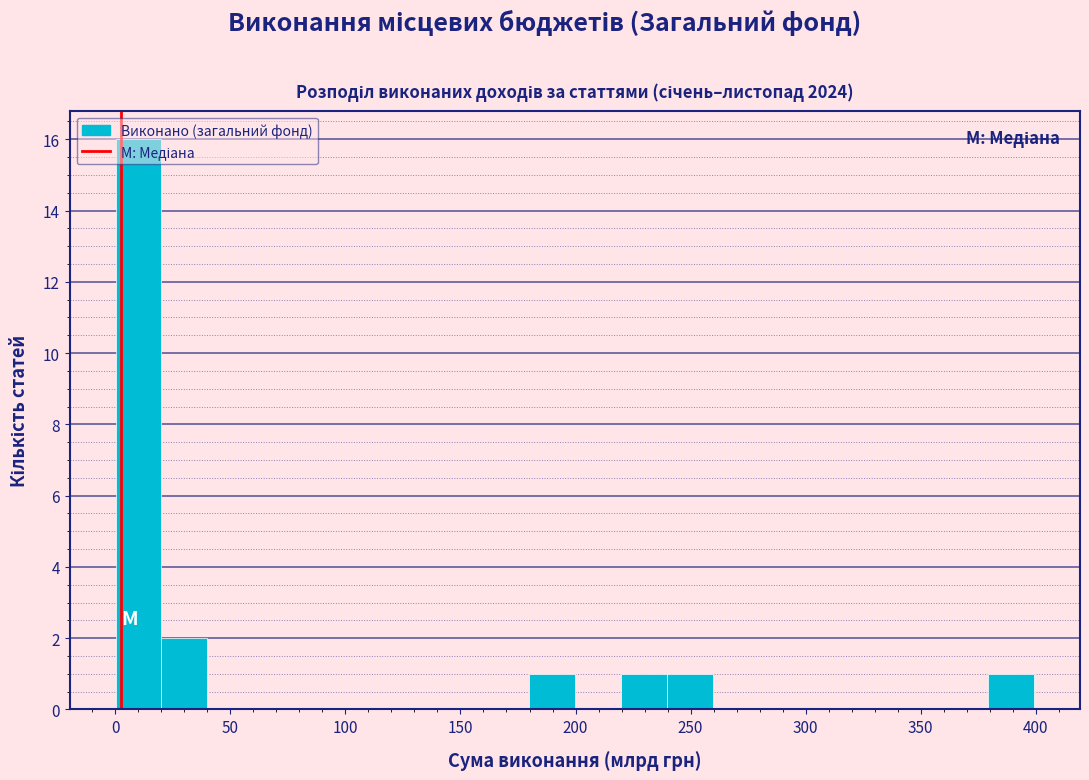

Read against the x-axis, roughly where is the centre of the tallest bar?

10